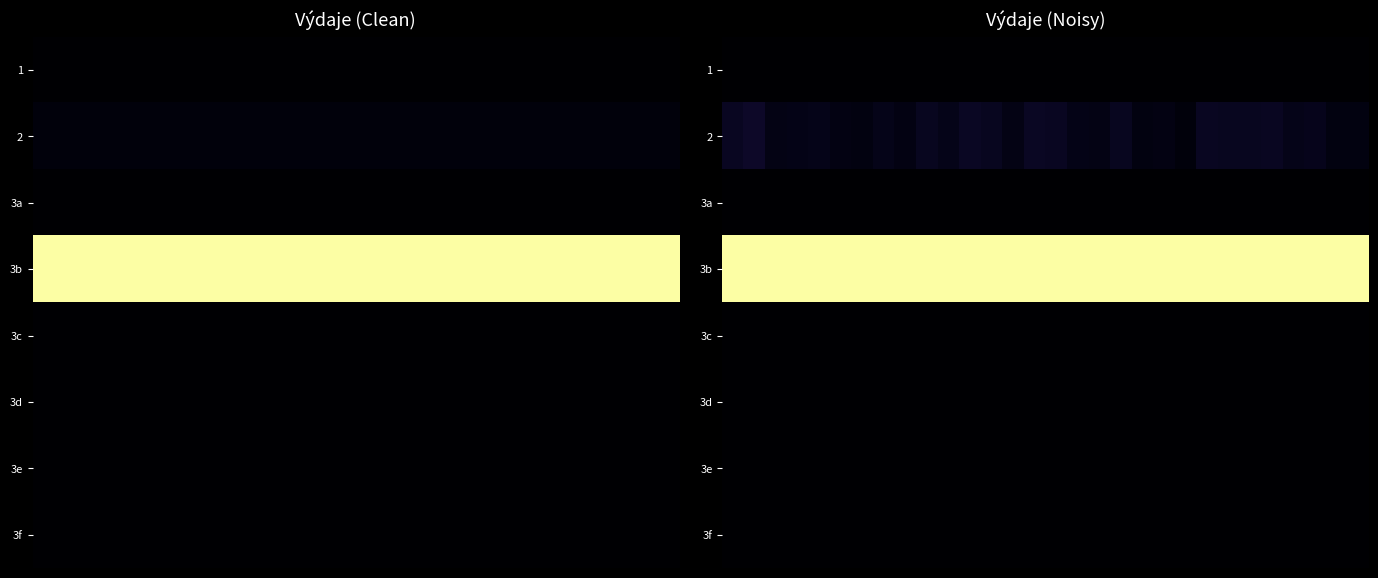

How many categories are shown in the chart?

30